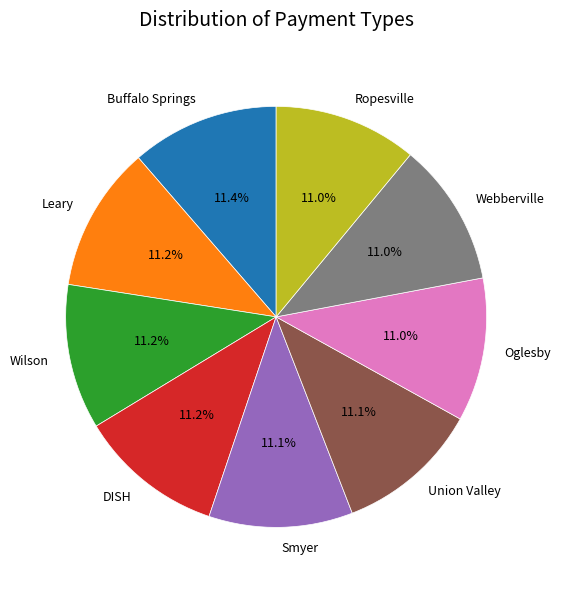

Approximately how many times larger is the value at Smyer compared to Webberville?

1.0